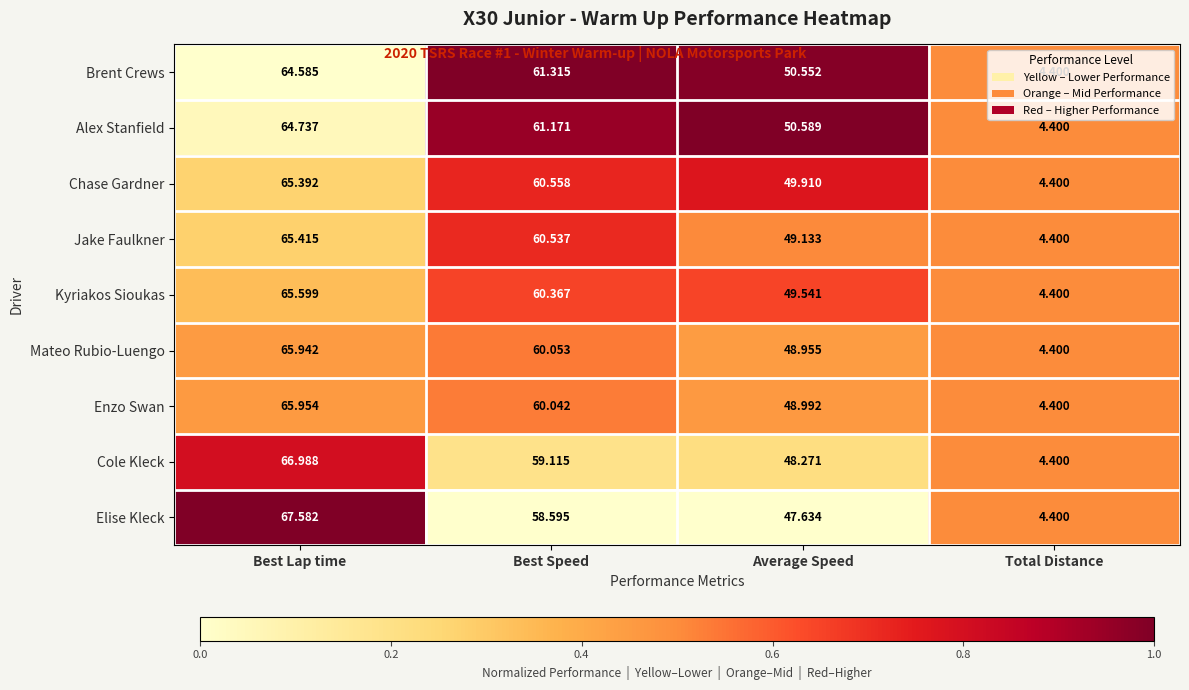

At Average Speed, list the series in order from smallest to largest.

Elise Kleck, Cole Kleck, Mateo Rubio-Luengo, Enzo Swan, Jake Faulkner, Kyriakos Sioukas, Chase Gardner, Brent Crews, Alex Stanfield